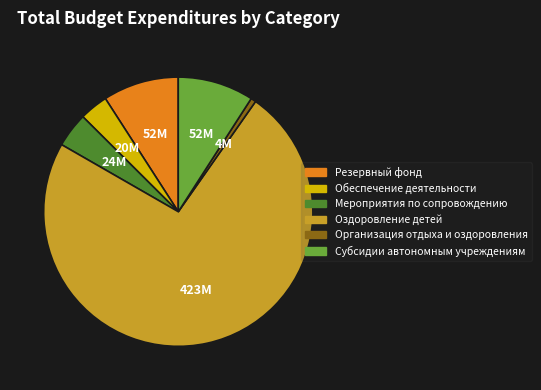

Combined, do Оздоровление детей and Субсидии автономным учреждениям account for over 50%?

Yes